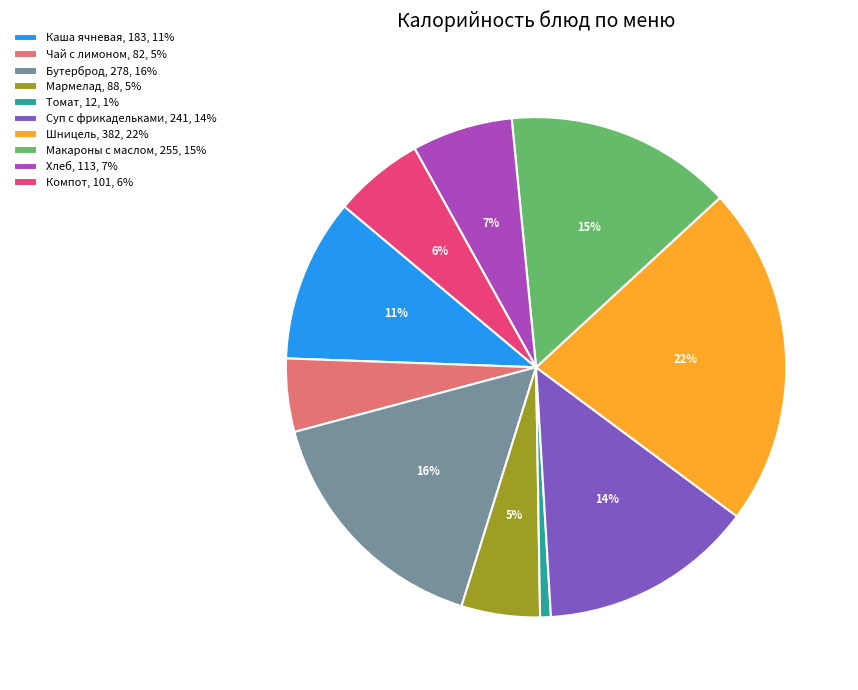

To the nearest percent, what is the average slice percentage?

10%